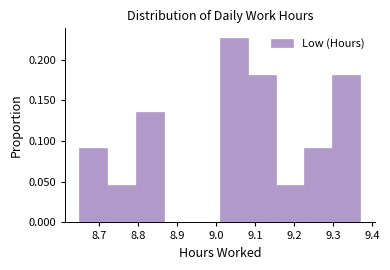

Over which range of the x-axis is the bar tallest?

9.010 to 9.082